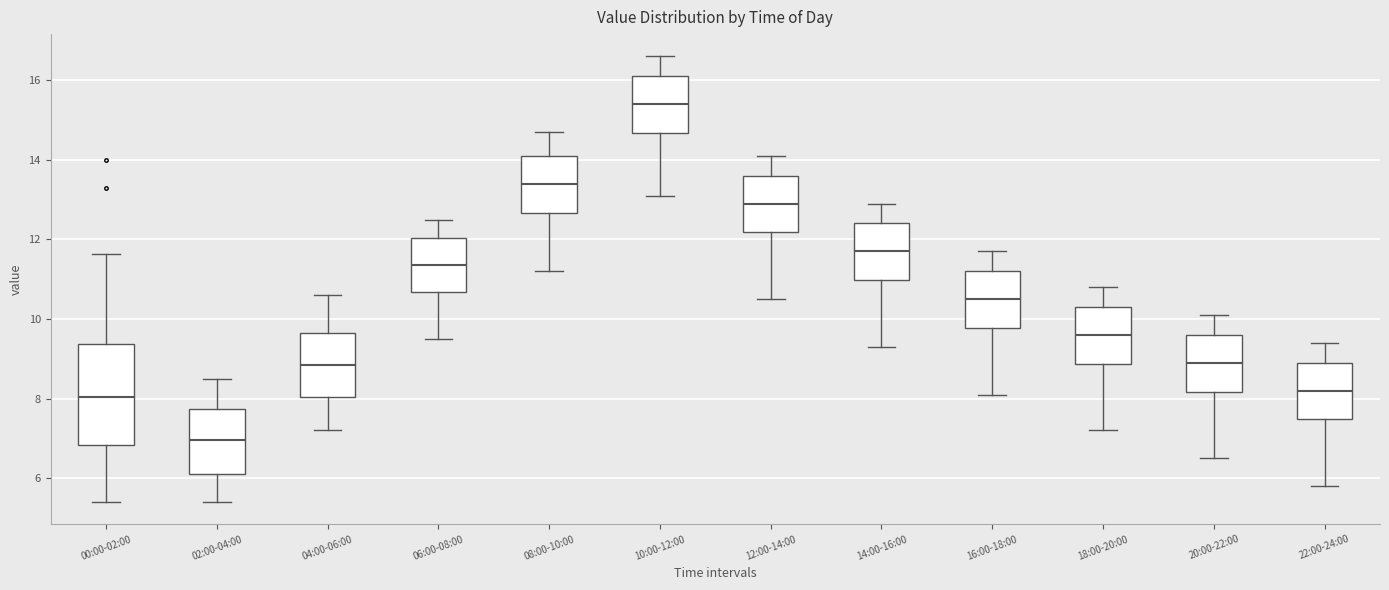

Reading left to right, read every box against the y-axis: the position of its median line, the range the box covers, and the ends of its whiskers. The values are not printed on the chart, so give them approximately, as read against the axis.

00:00-02:00: median 8.0, box 6.8 to 9.4, whiskers 5.4 to 11.6
02:00-04:00: median 7.0, box 6.2 to 7.8, whiskers 5.4 to 8.6
04:00-06:00: median 8.8, box 8.0 to 9.6, whiskers 7.2 to 10.6
06:00-08:00: median 11.4, box 10.6 to 12.0, whiskers 9.6 to 12.6
08:00-10:00: median 13.4, box 12.6 to 14.2, whiskers 11.2 to 14.8
10:00-12:00: median 15.4, box 14.6 to 16.2, whiskers 13.2 to 16.6
12:00-14:00: median 13.0, box 12.2 to 13.6, whiskers 10.6 to 14.2
14:00-16:00: median 11.8, box 11.0 to 12.4, whiskers 9.4 to 13.0
16:00-18:00: median 10.6, box 9.8 to 11.2, whiskers 8.2 to 11.8
18:00-20:00: median 9.6, box 8.8 to 10.4, whiskers 7.2 to 10.8
20:00-22:00: median 9.0, box 8.2 to 9.6, whiskers 6.6 to 10.2
22:00-24:00: median 8.2, box 7.4 to 9.0, whiskers 5.8 to 9.4